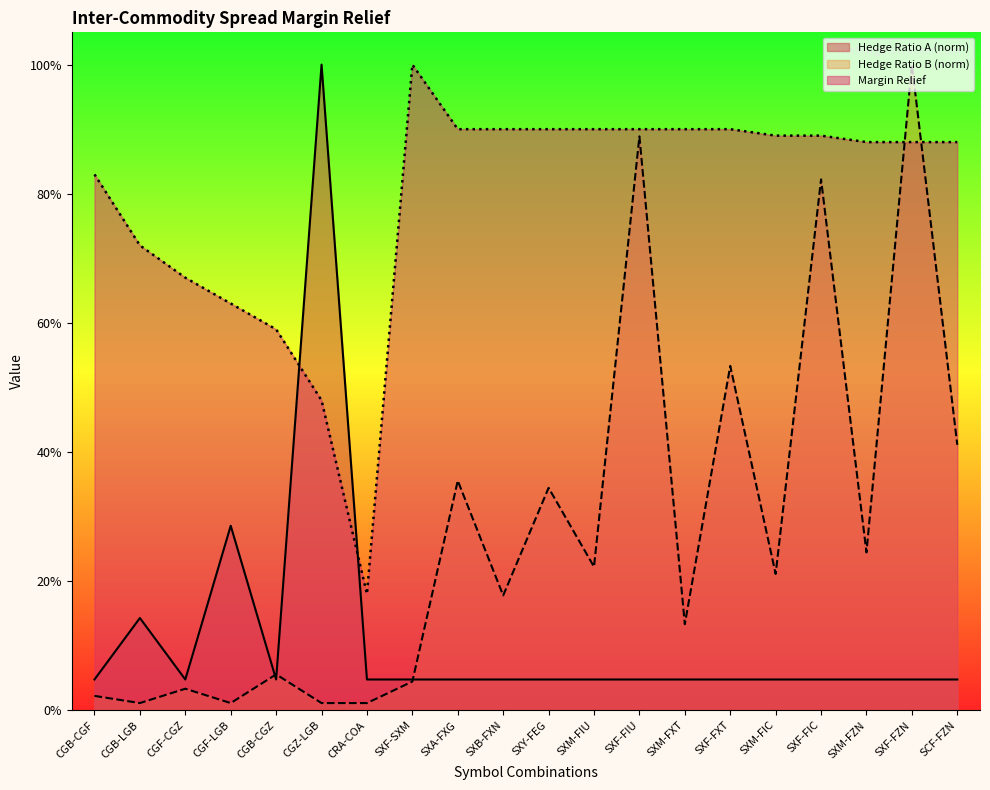

Rank the series by their maximum value, from lowest to highest.

Hedge Ratio A, Hedge Ratio B, Margin Relief